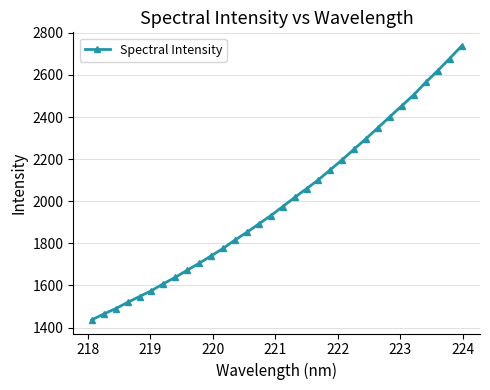

How many data points are less than 1974?

16